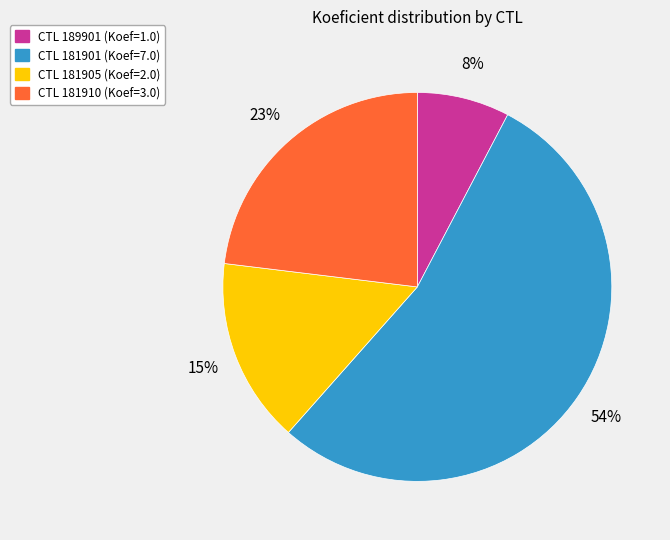

To the nearest percent, what is the difference between the largest and smallest slice percentages?

46%